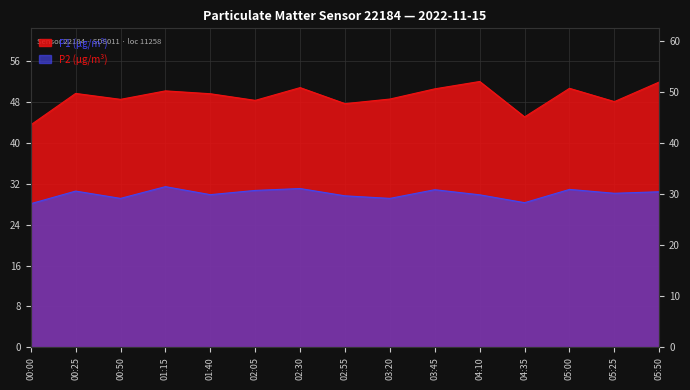

At which category is the sum across all series the highest?

05:50